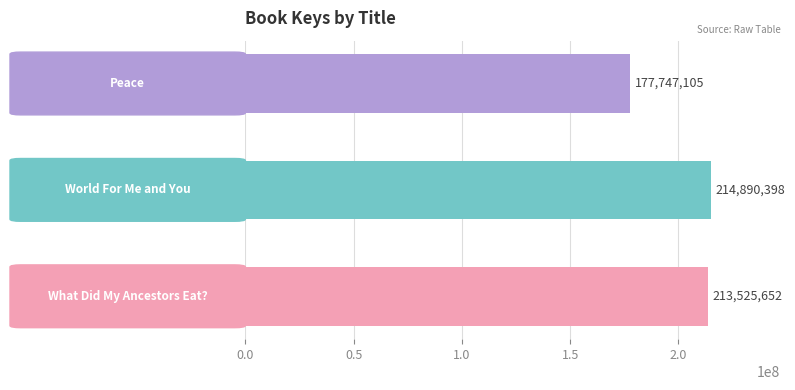

What is the value of the 2nd bar from the top?

214890398